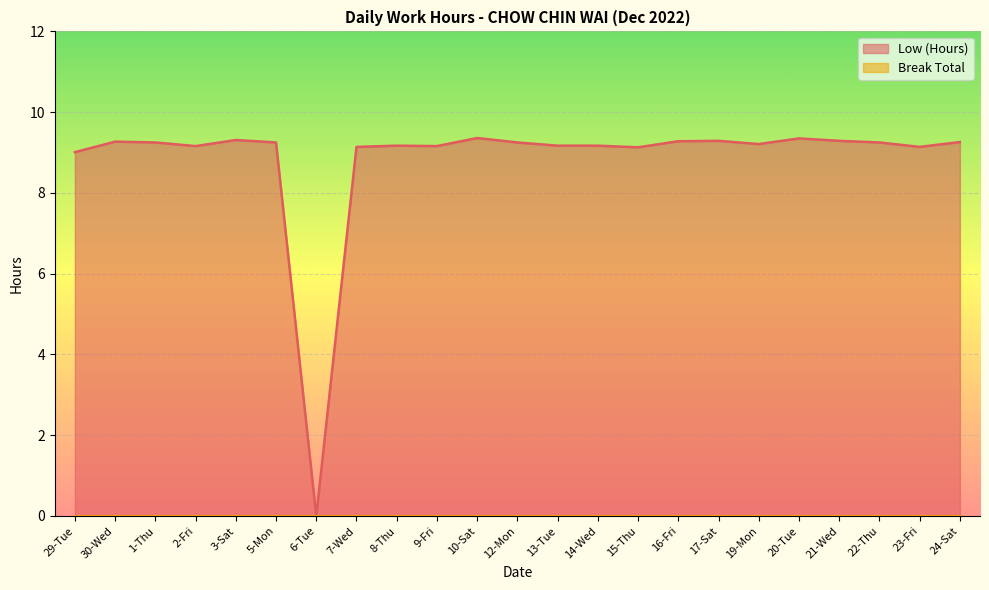

How many values are above zero?

22